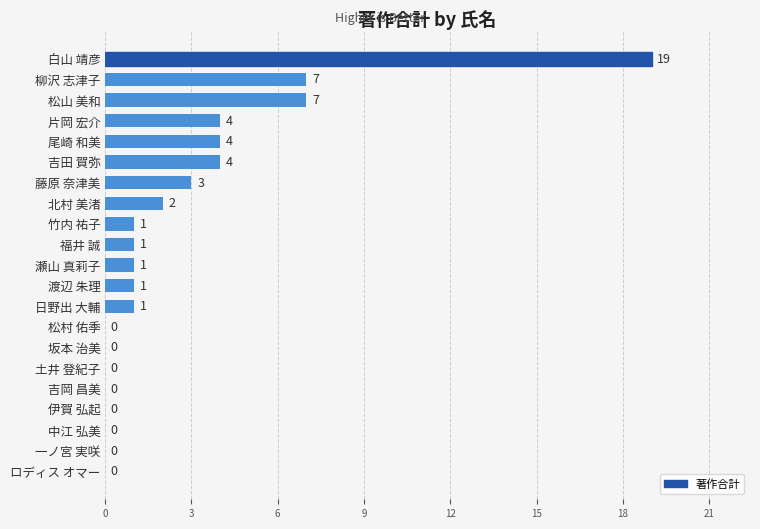

What is the sum of all values?

55